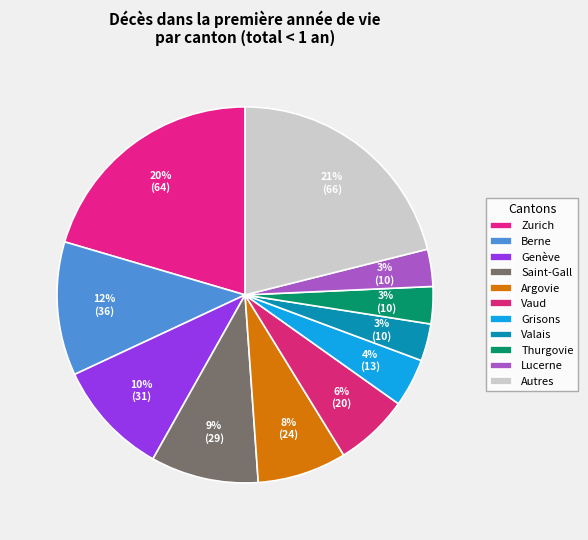

To the nearest percent, what is the average slice percentage?

9%